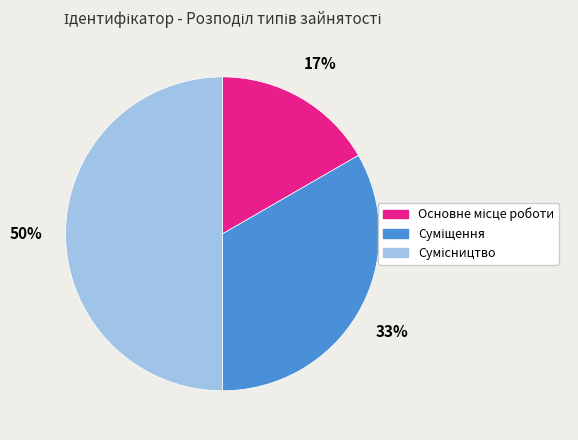

To the nearest percent, what is the average slice percentage?

33%